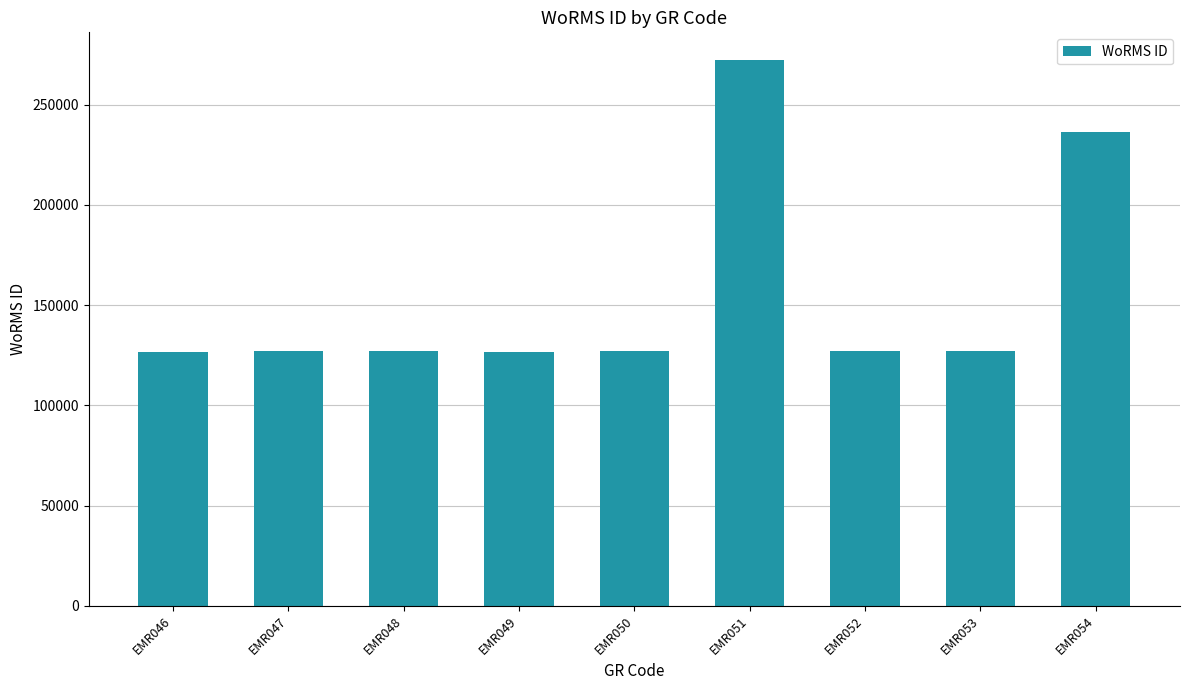

Approximately how many times larger is the value at EMR046 compared to EMR047?

1.0